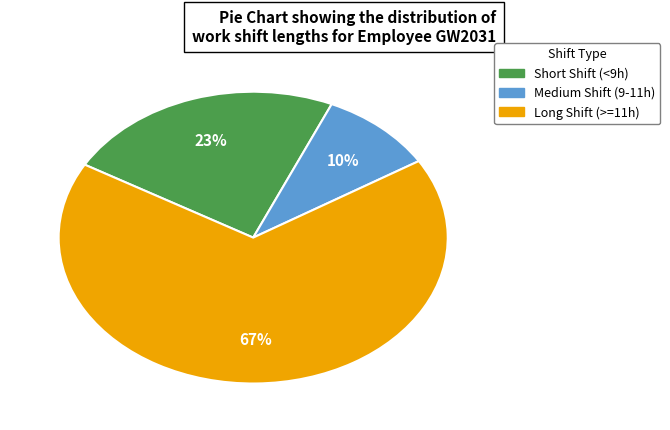

To the nearest percent, what is the average slice percentage?

33%